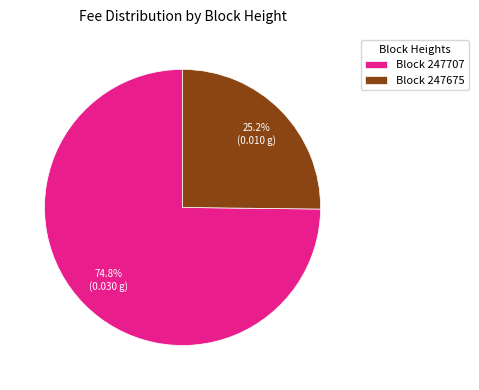

How many segments does this pie chart have?

2